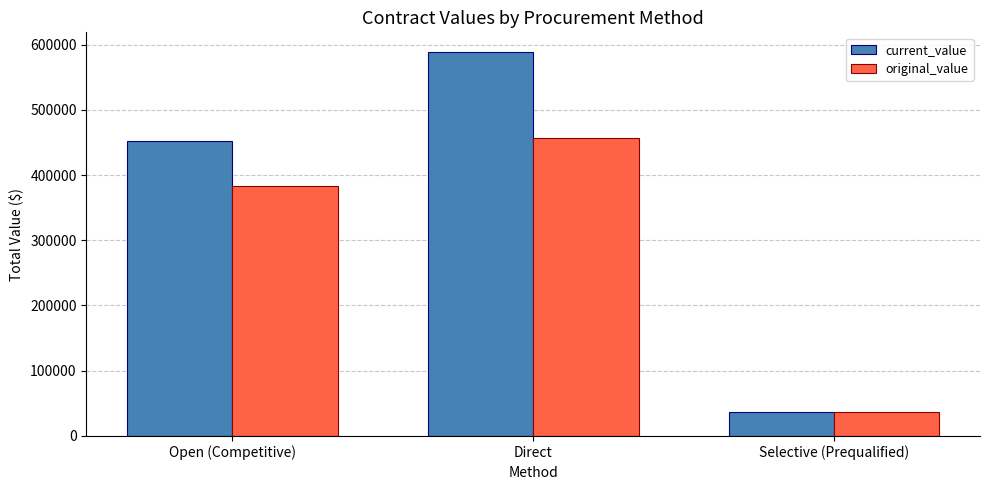

Is it true that current_value equals 451449.3 at Open (Competitive)?

True